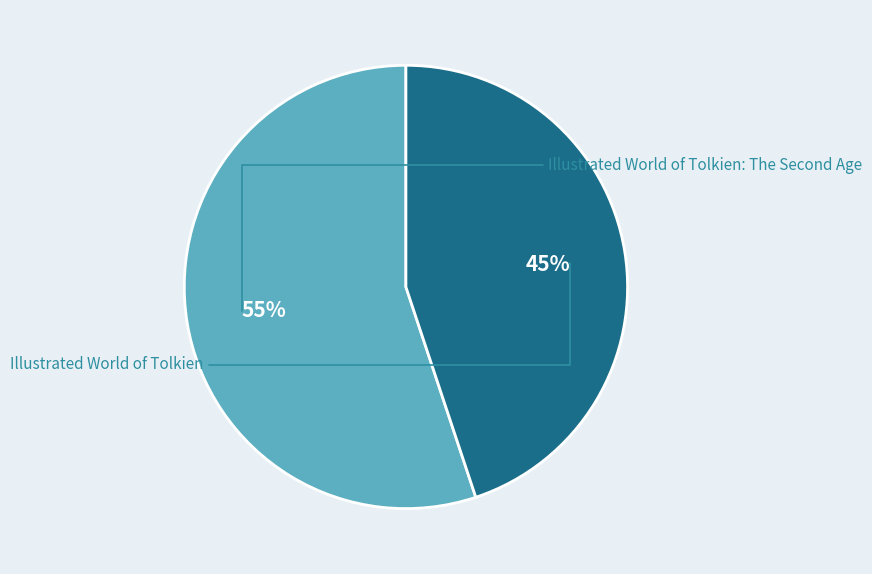

Which slice represents more than half of the pie?

Illustrated World of Tolkien: The Second Age